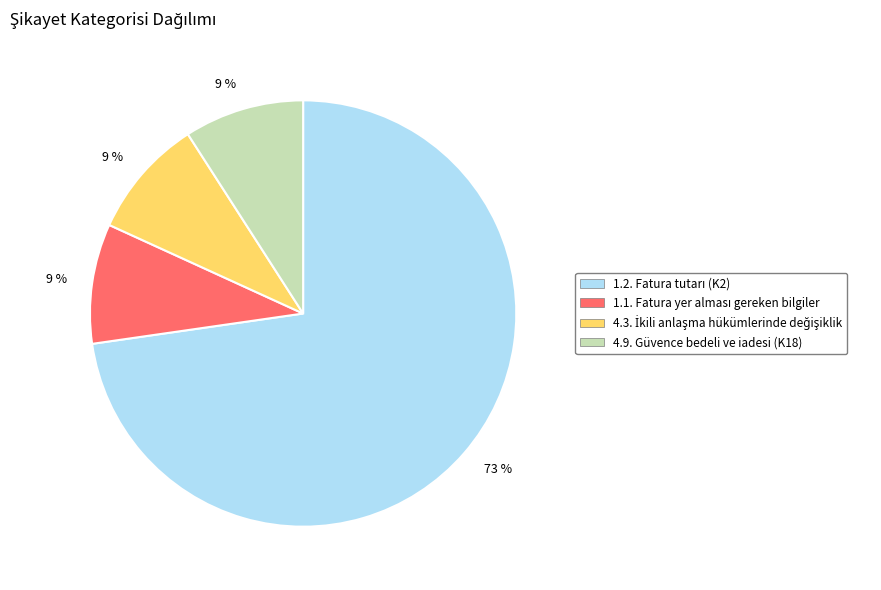

Is there a majority slice in this chart?

Yes